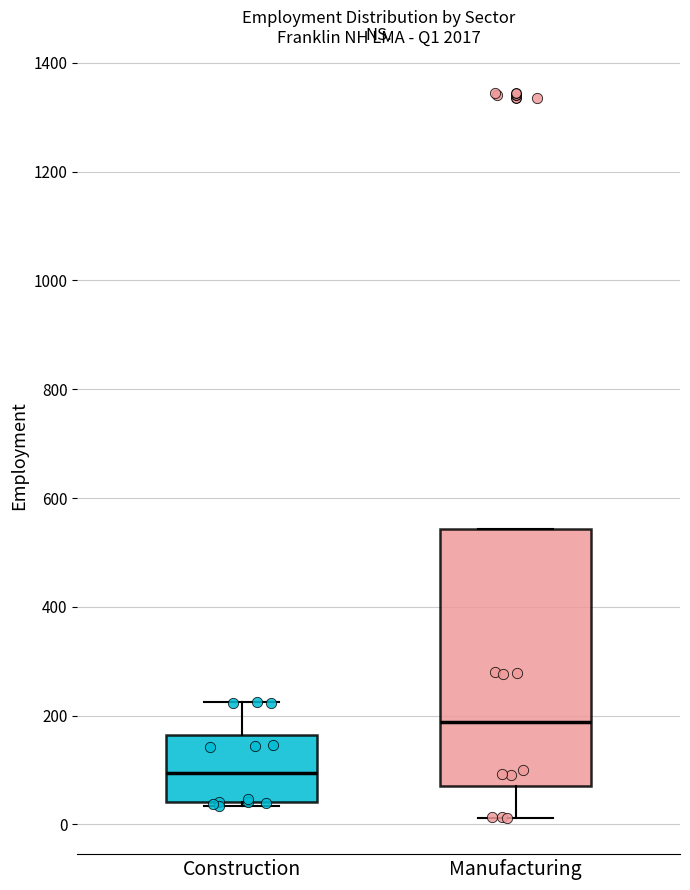

Which box is the tallest, from its lower edge to its upper edge?

Manufacturing